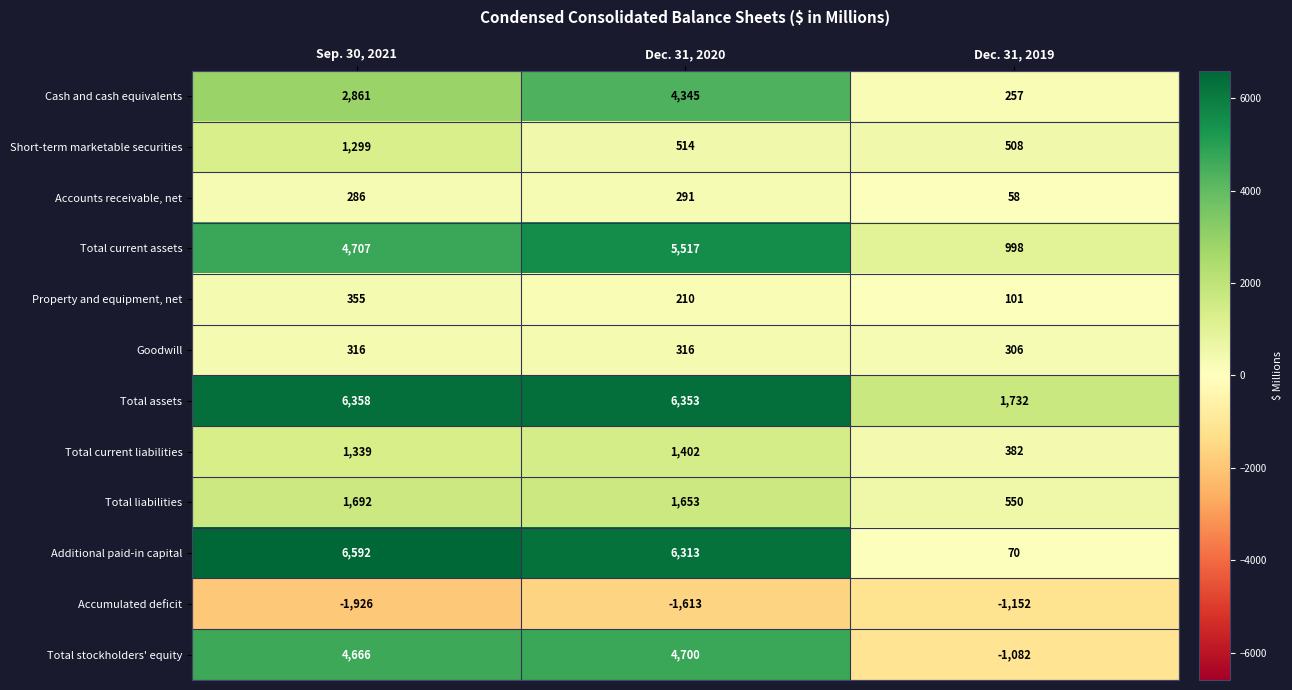

Which series has the largest total across all categories?

Total assets